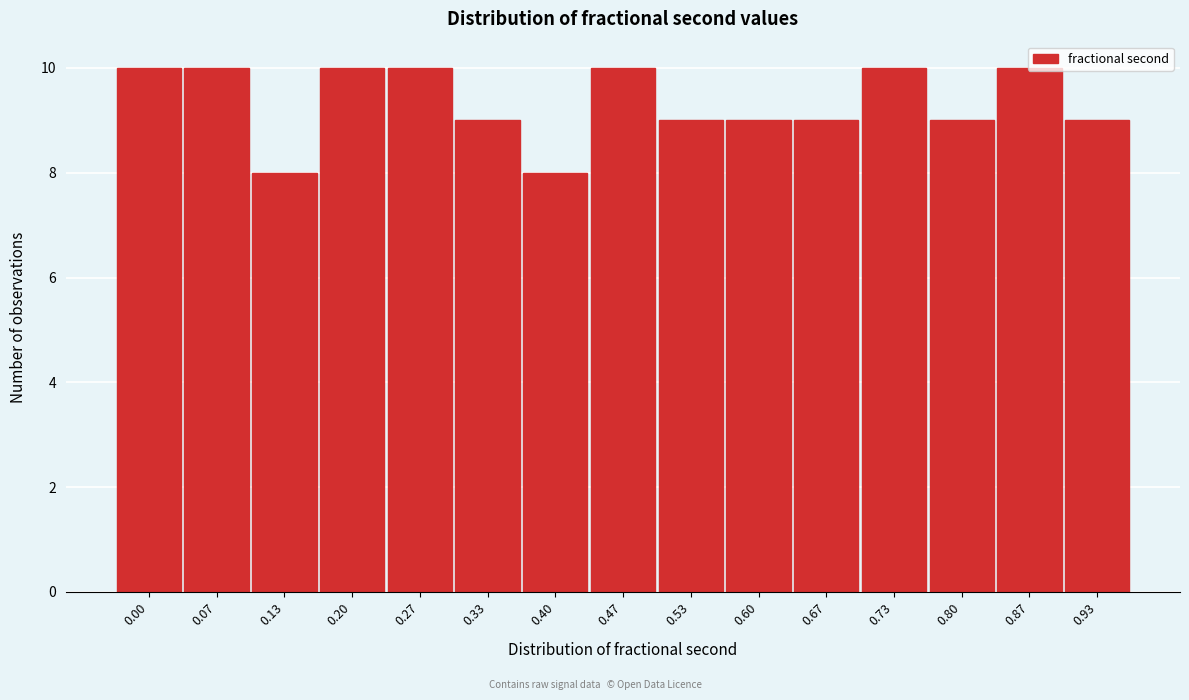

What is the greatest value displayed?

10